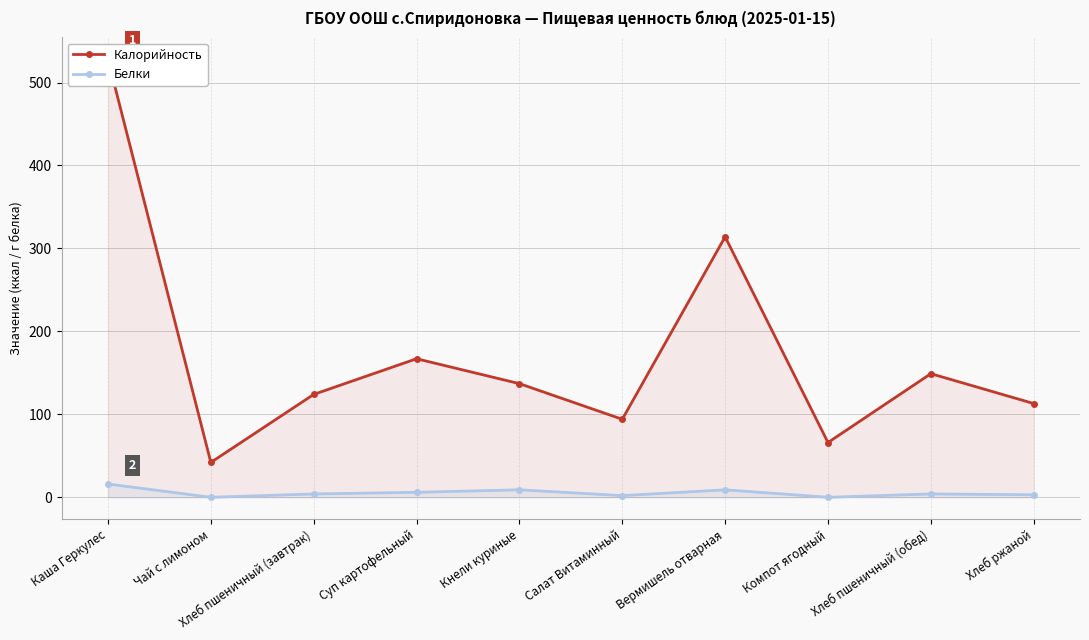

What is the sum of the Калорийность values at Хлеб ржаной and Хлеб пшеничный (завтрак)?

237